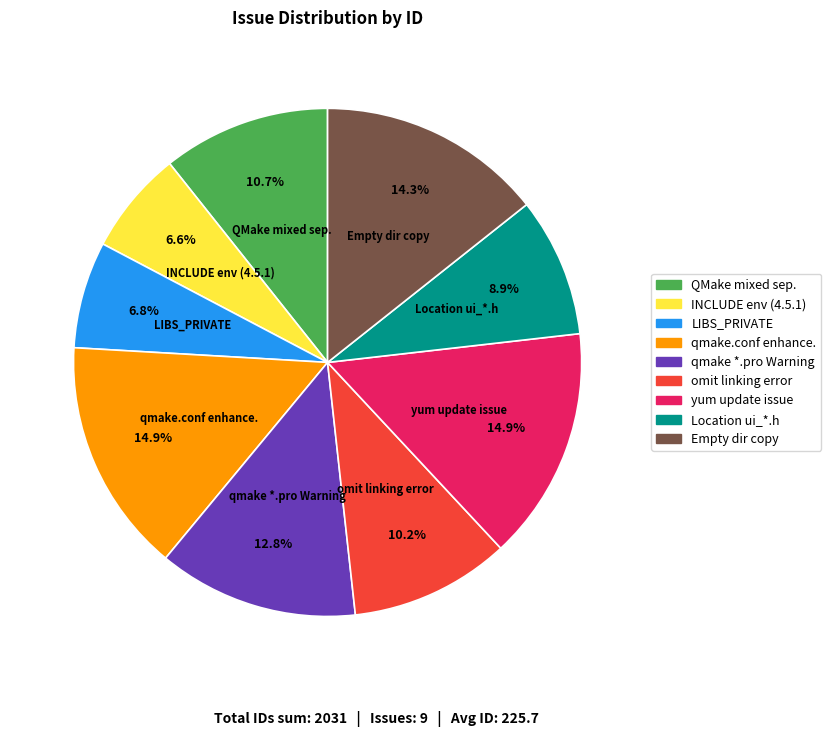

Does qmake *.pro Warning account for over 50% of the chart?

No